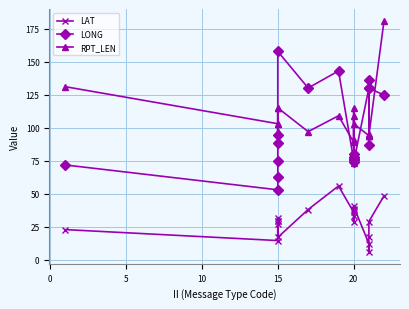

Is the value of RPT_LEN at 7 greater than the value of LAT at 7?

Yes